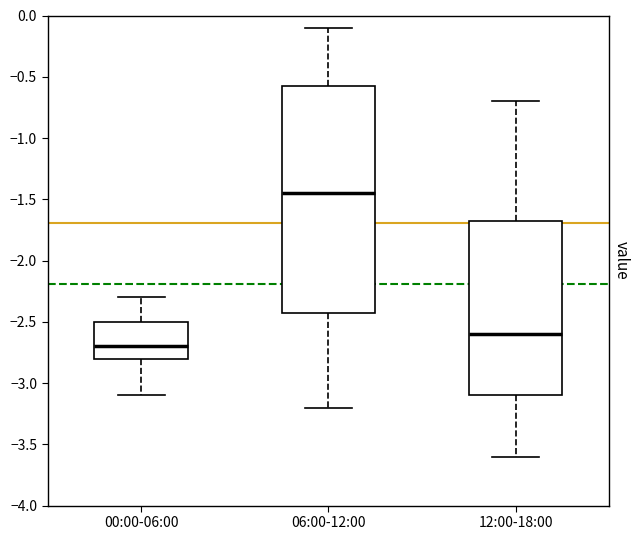

Which box is the tallest, from its lower edge to its upper edge?

06:00-12:00